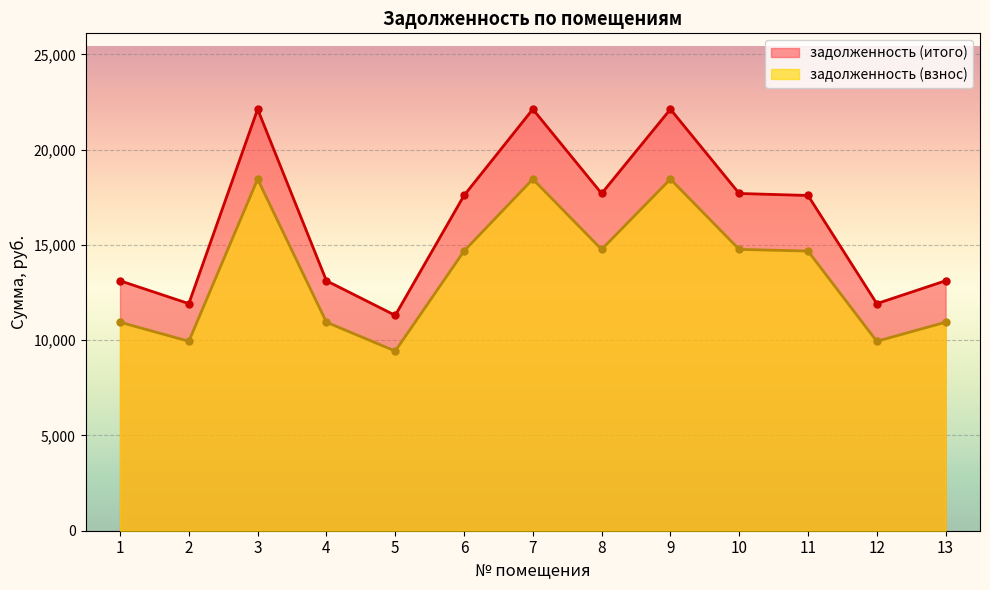

Where does the задолженность (взнос) series first go above 14678?

3